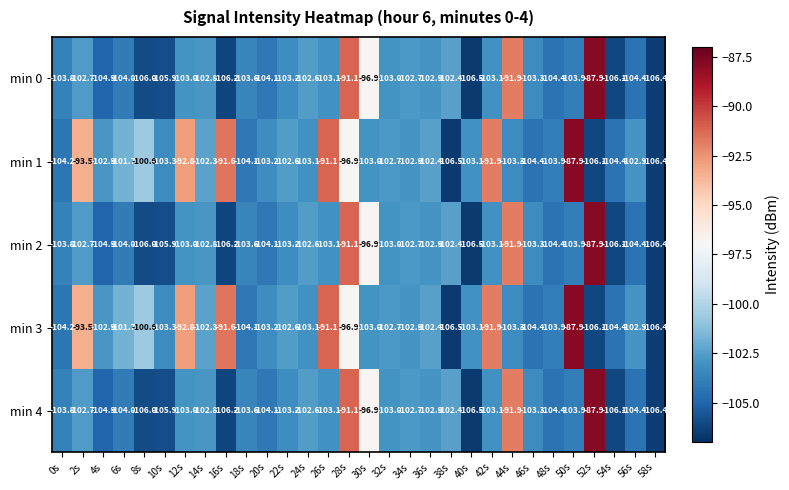

What is the average value of the min 1 series?

-100.9